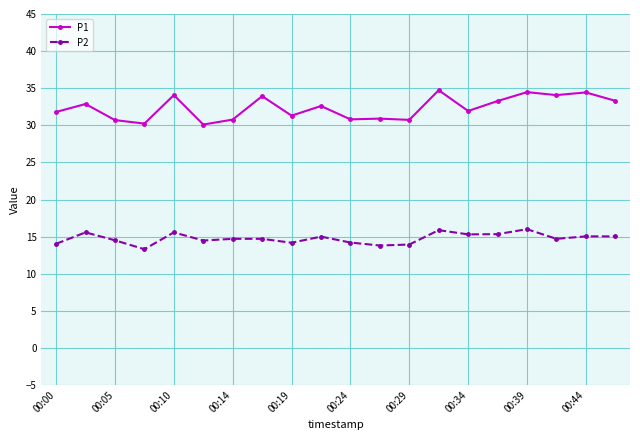

What is the greatest value displayed?

34.7